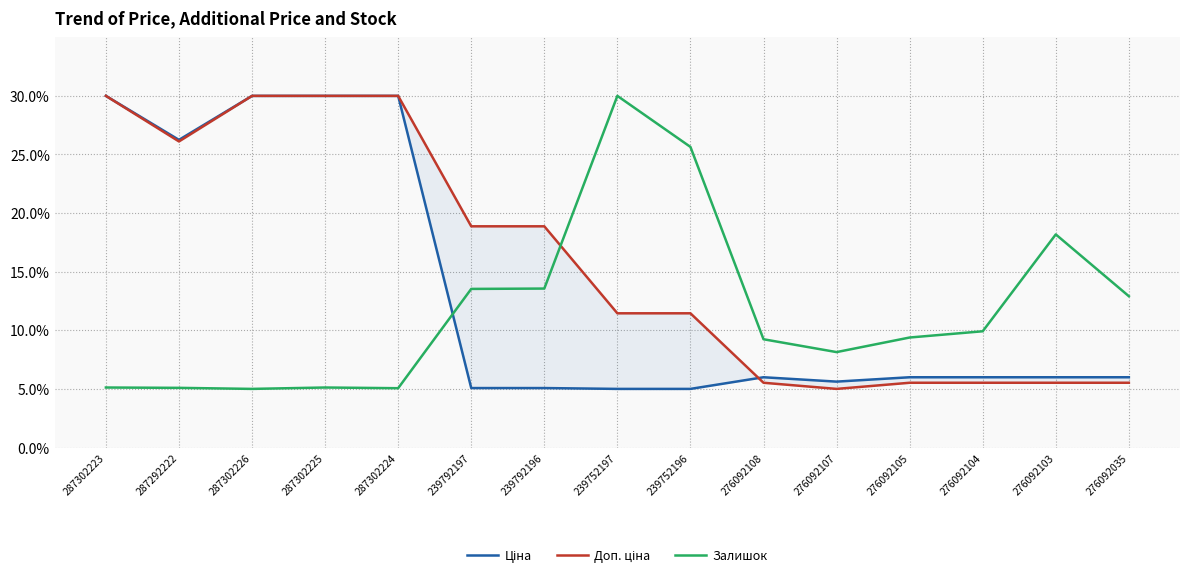

True or false: Доп. ціна has a value of 9.2 at 239792196.

False